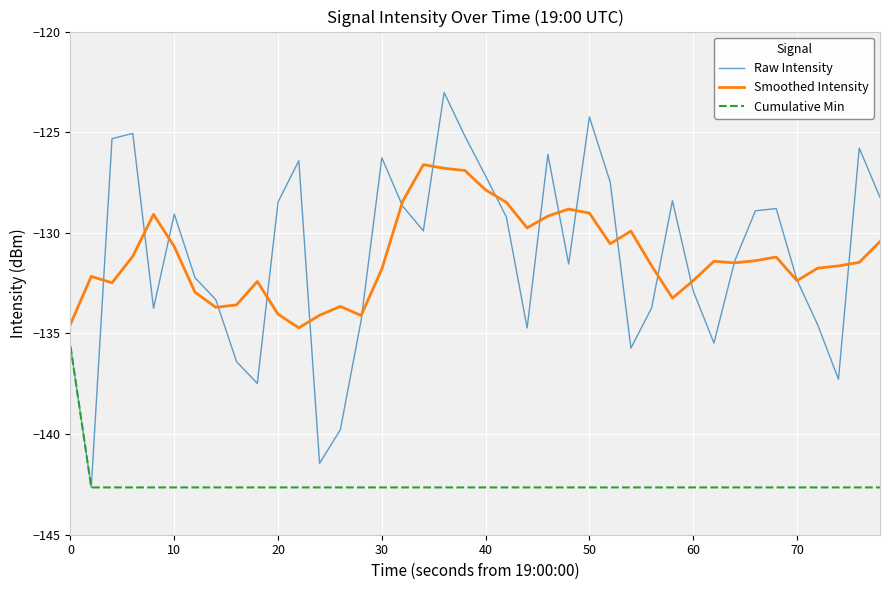

True or false: Smoothed Intensity and Cumulative Min cross at least once.

False